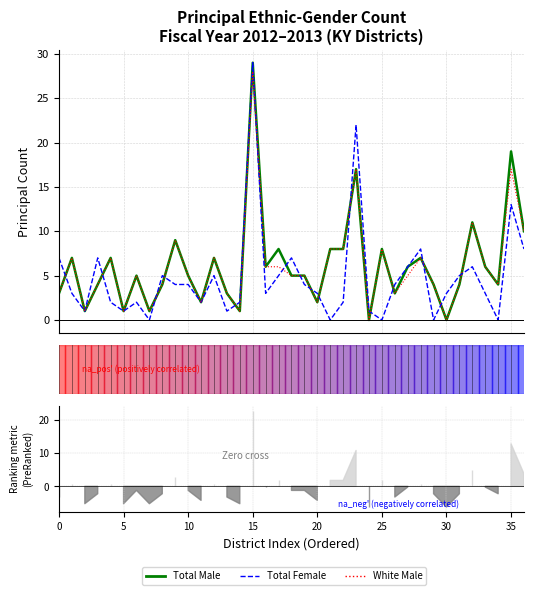

Which series changed the most between 19 and 30?

Total Male